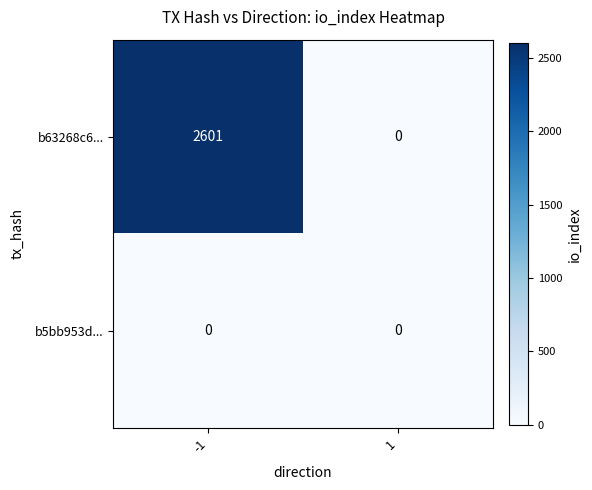

Reading left to right, extract all data points from this chart.

b63268c6...: 2601	0
b5bb953d...: 0	0